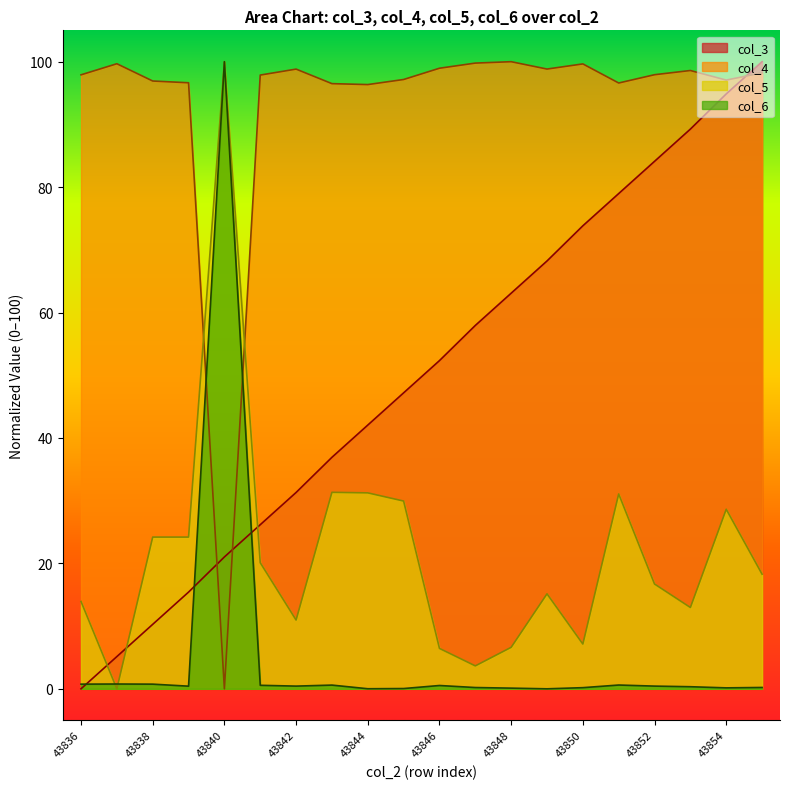

What is the difference between the second highest and minimum values in the col_5 series?

31.3